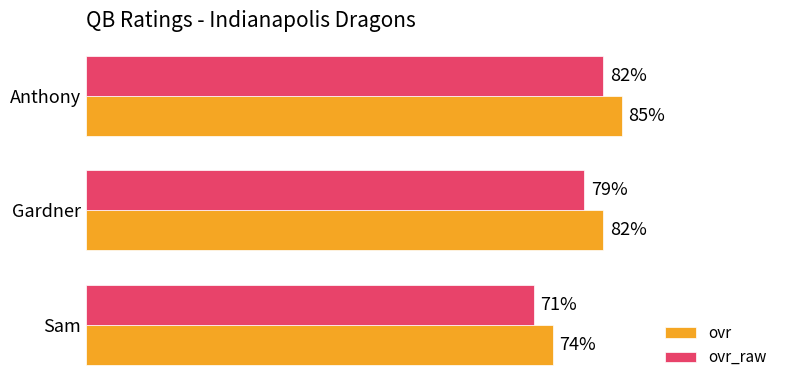

At which category does the chart reach its minimum across all series?

Sam